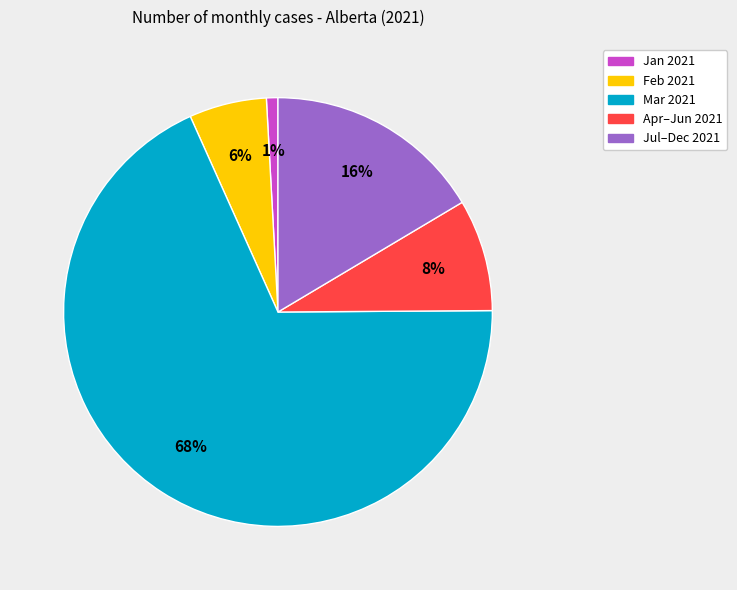

To the nearest percent, what is the average slice percentage?

20%